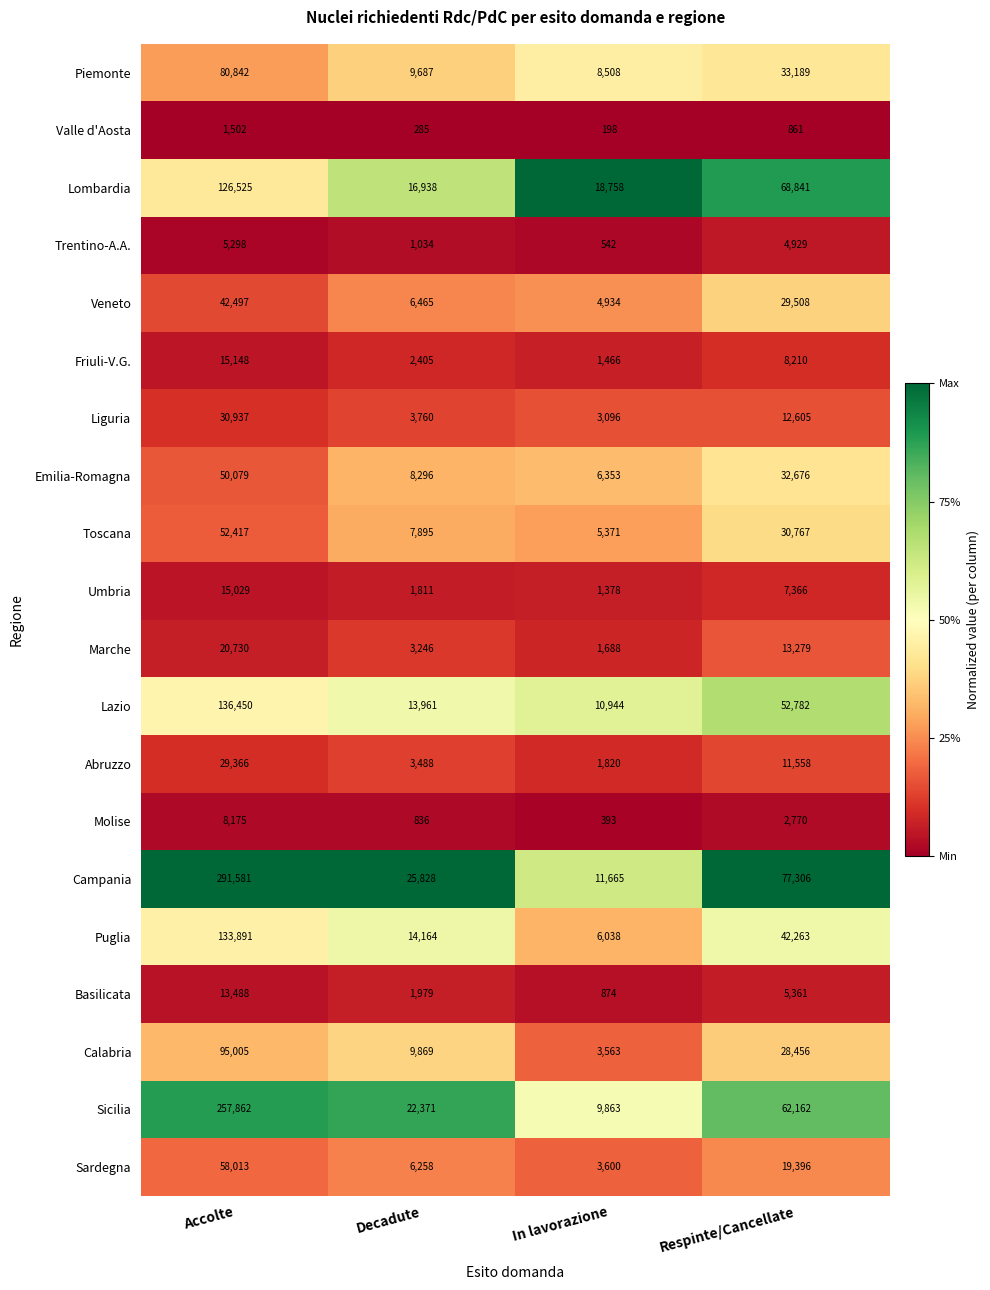

What is the lowest value of the Puglia series?

6038